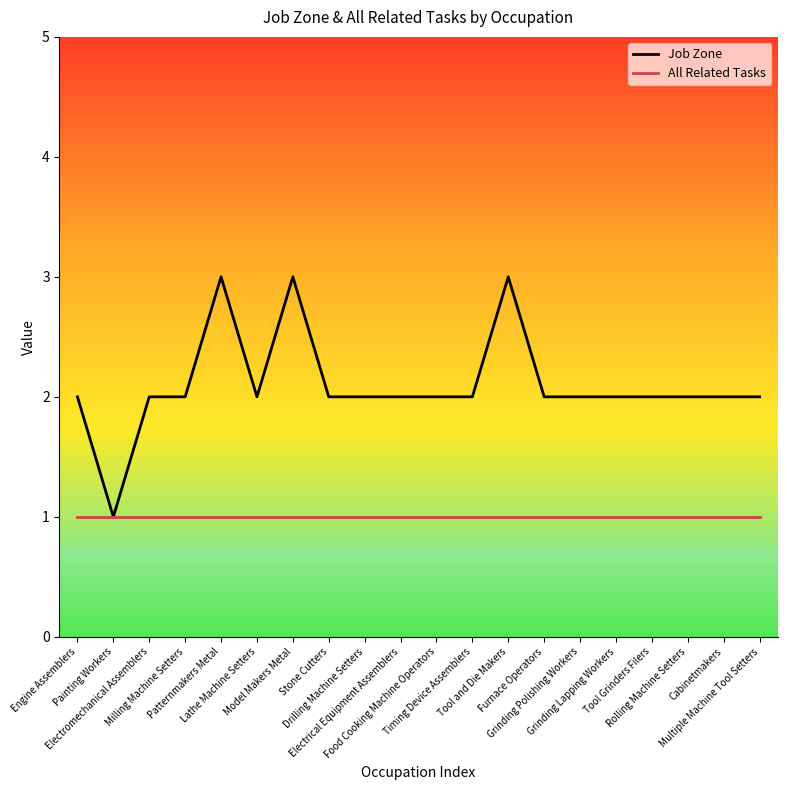

What is the sum of all Job Zone values?

42